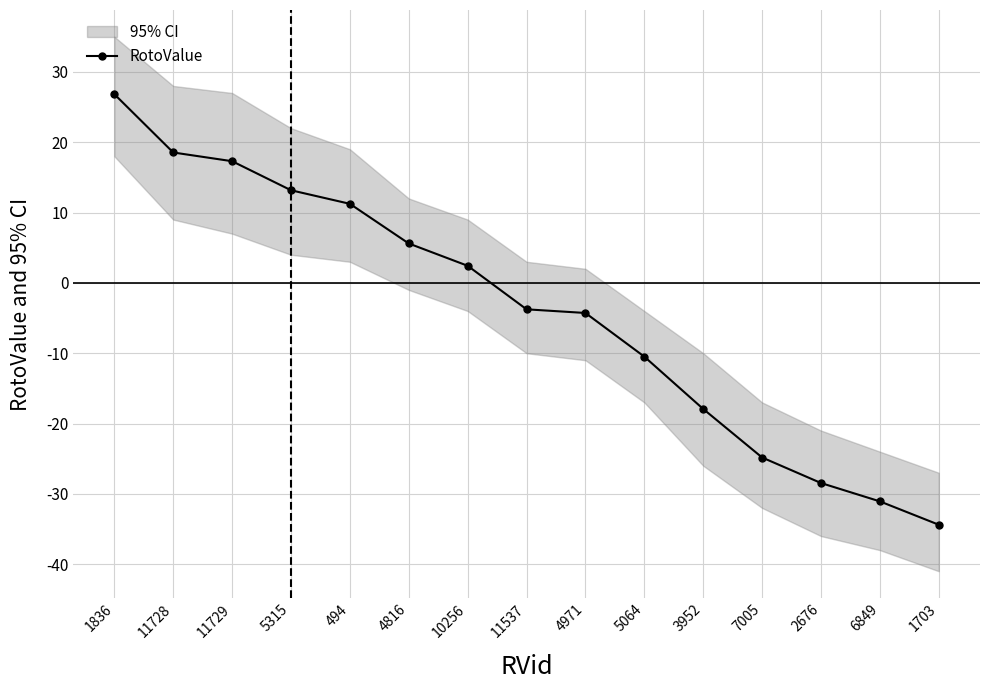

Count the number of categories in the chart.

15